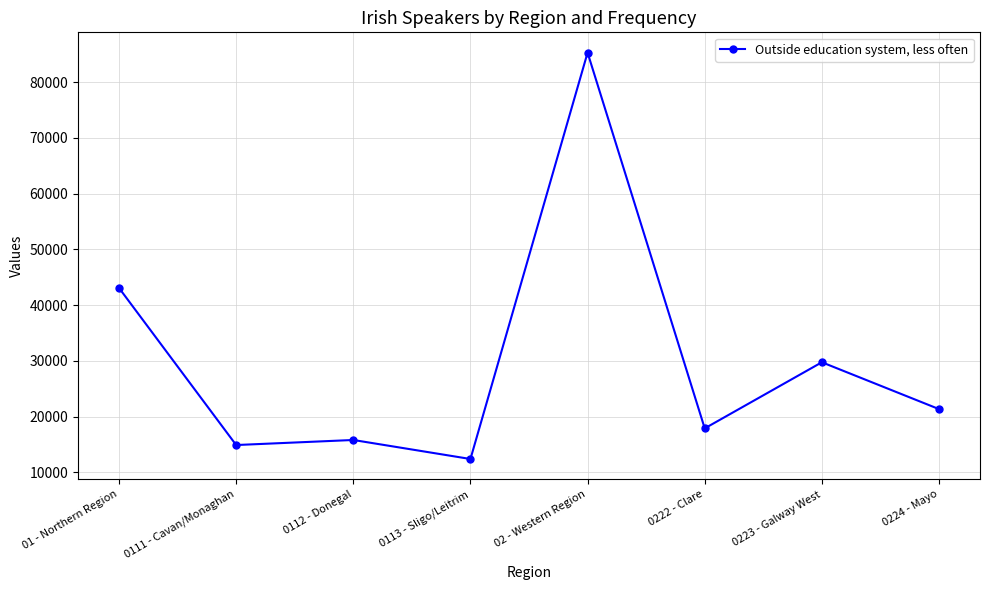

True or false: the data has more than 2 interior local peaks.

True